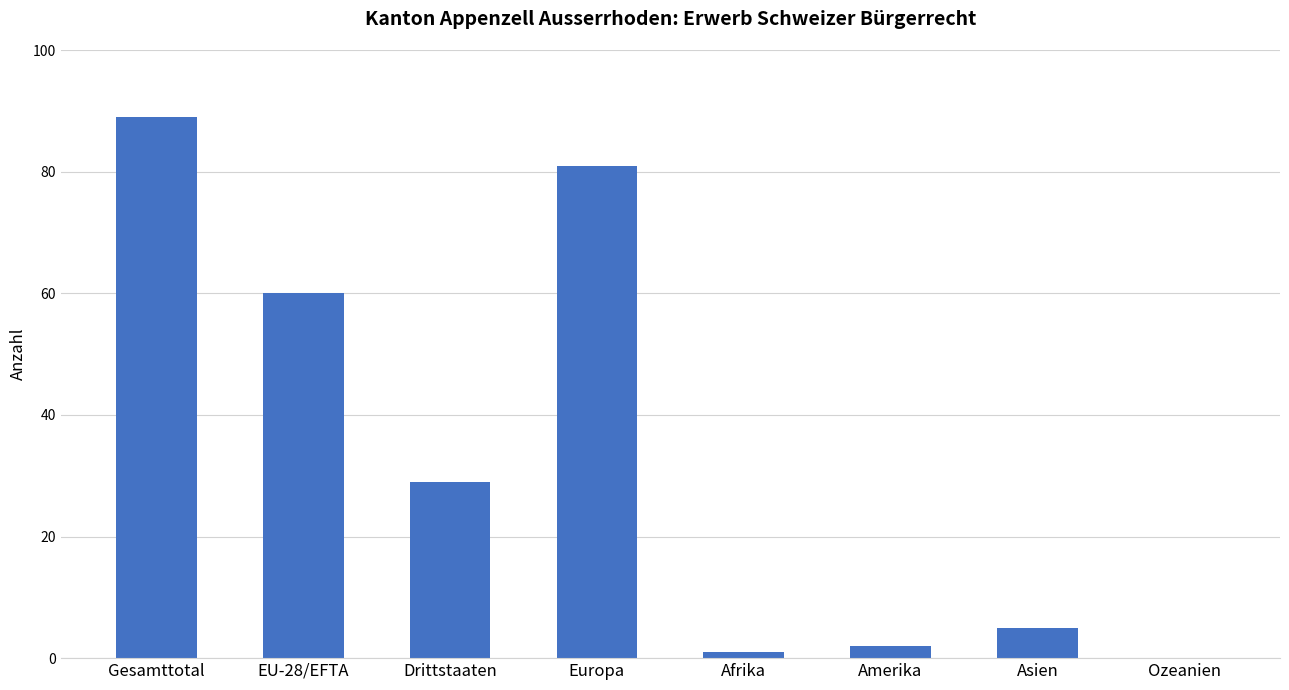

True or false: the data shows 2 at Amerika.

True